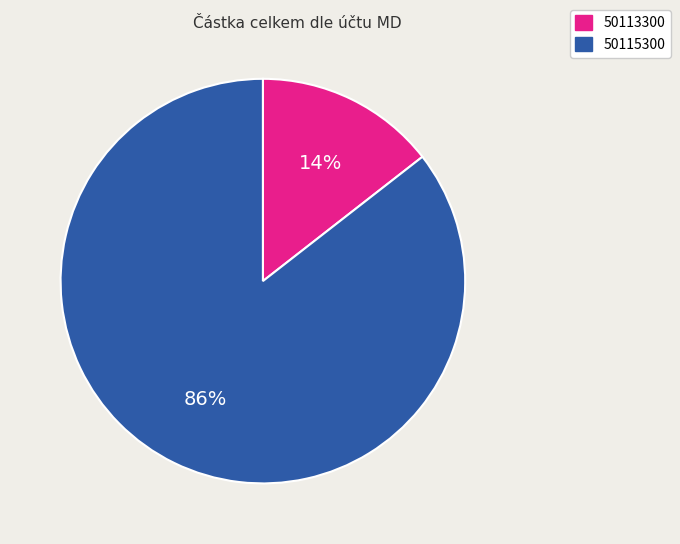

To the nearest percent, what is the average slice percentage?

50%